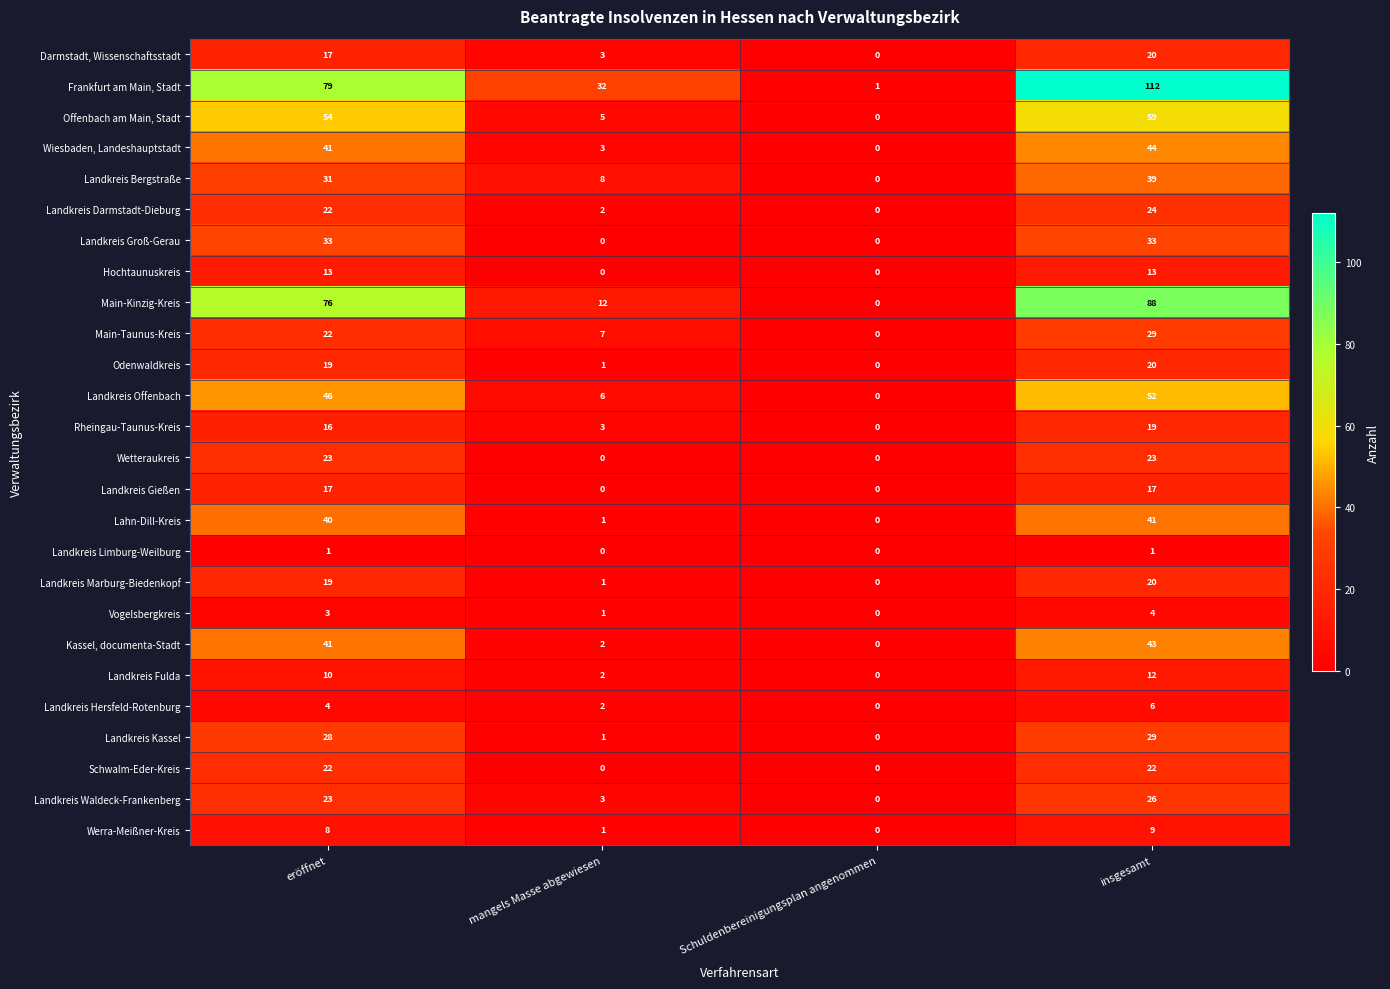

Which category has the highest value in the Werra-Meißner-Kreis series?

insgesamt